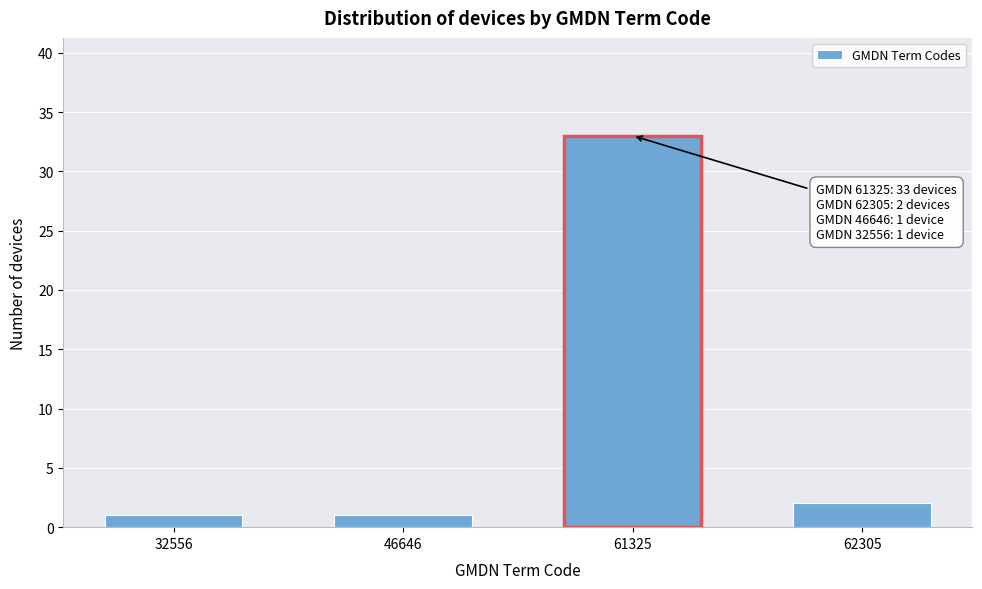

Reading left to right, extract all data points from this chart.

32556=1	46646=1	61325=33	62305=2